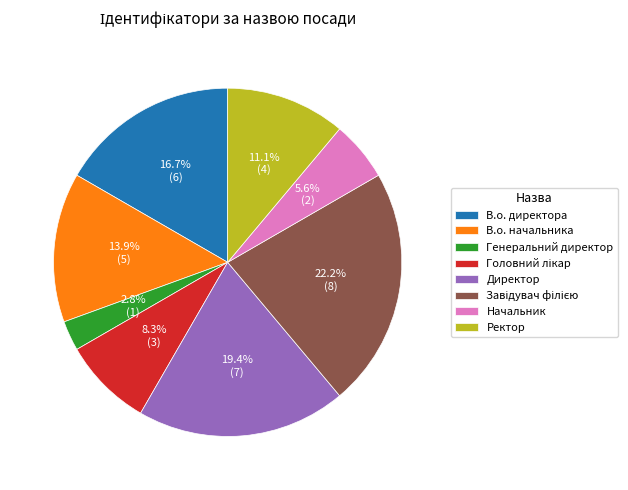

Approximately how many times larger is the value at В.о. начальника compared to Начальник?

2.5